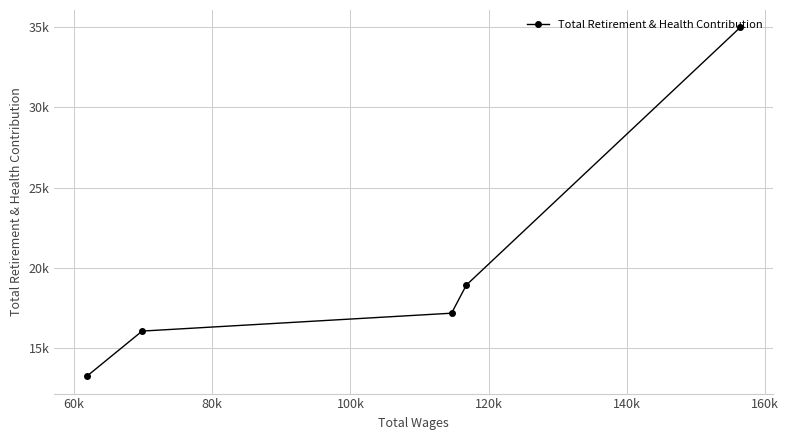

True or false: the data shows 4908 at 80k.

False